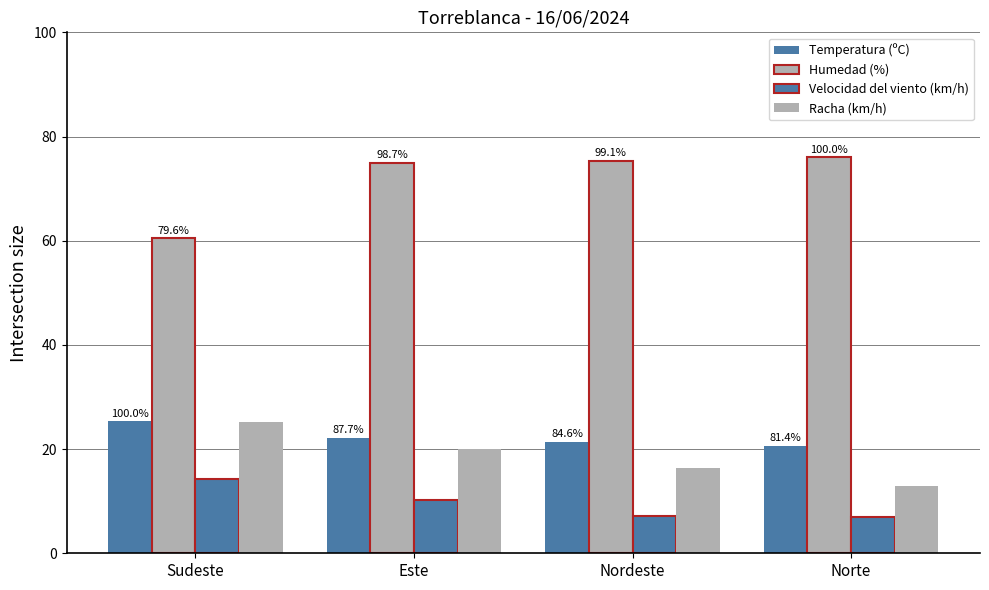

Read the Temperatura (ºC) value at Norte.

20.6